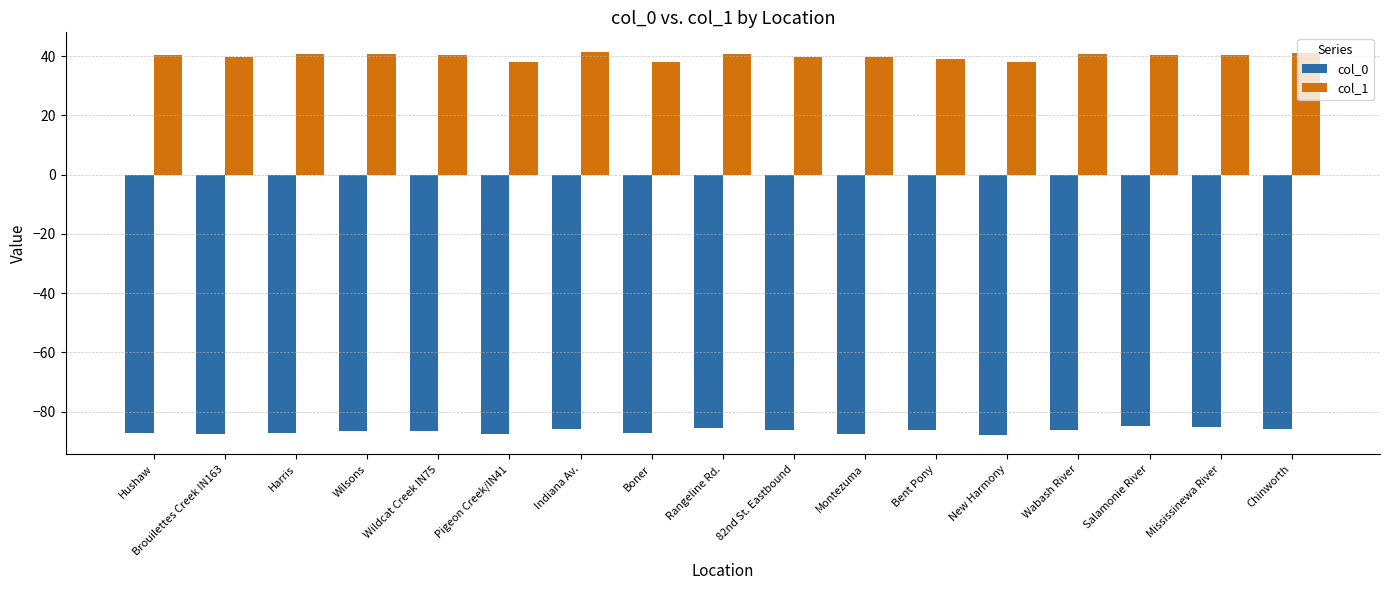

How many bars are there in total?

34